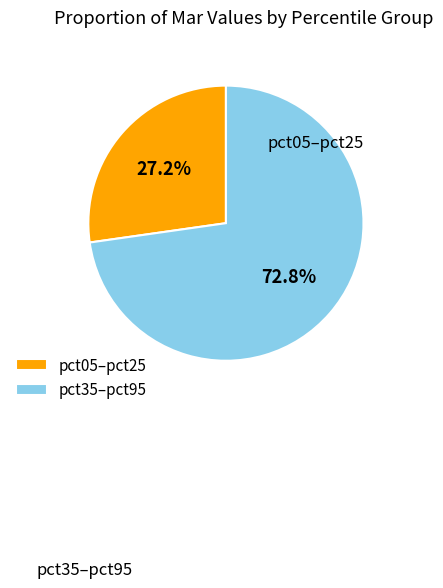

How many segments does this pie chart have?

2